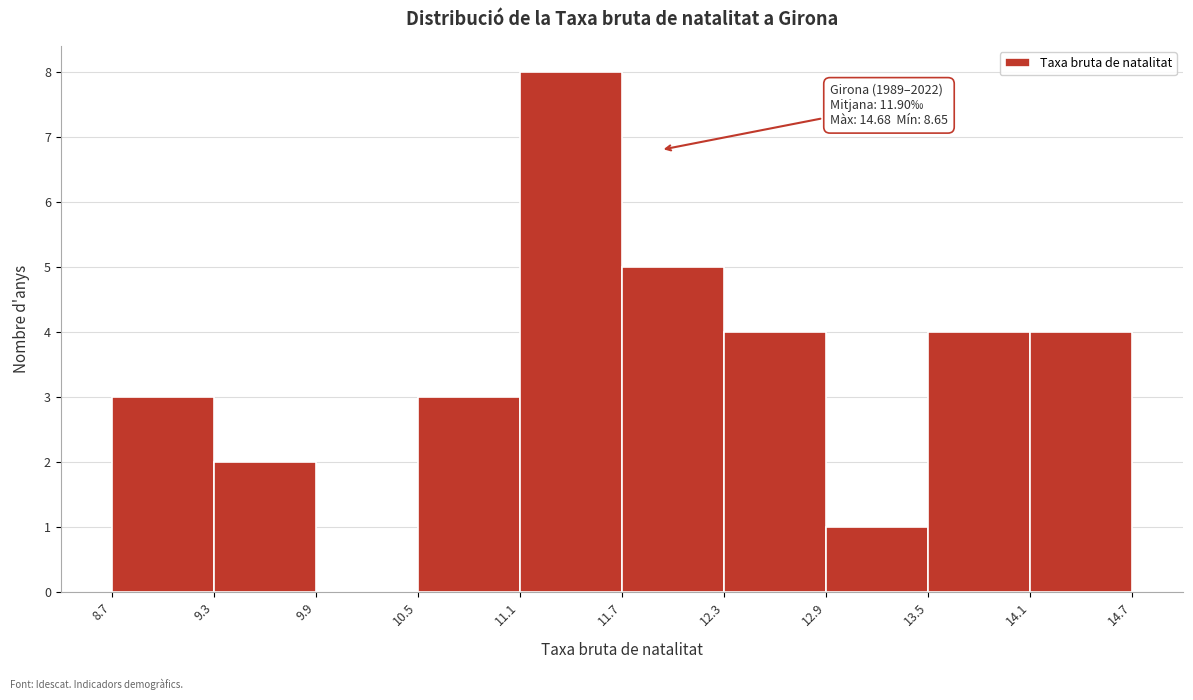

Which range on the x-axis has the tallest bar?

11.1 to 11.7